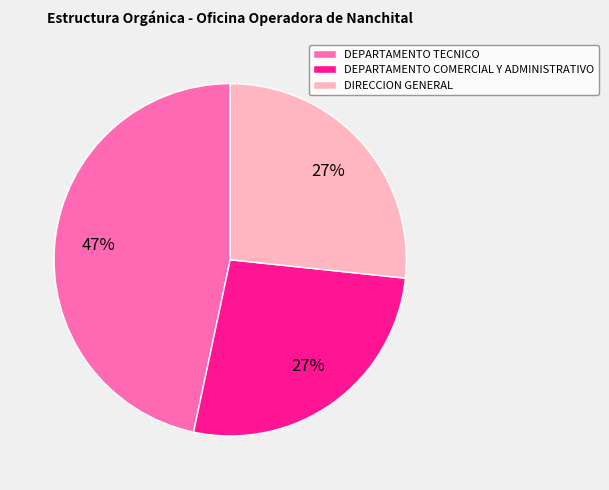

To the nearest percent, what is the combined percentage of DIRECCION GENERAL and DEPARTAMENTO TECNICO?

73%